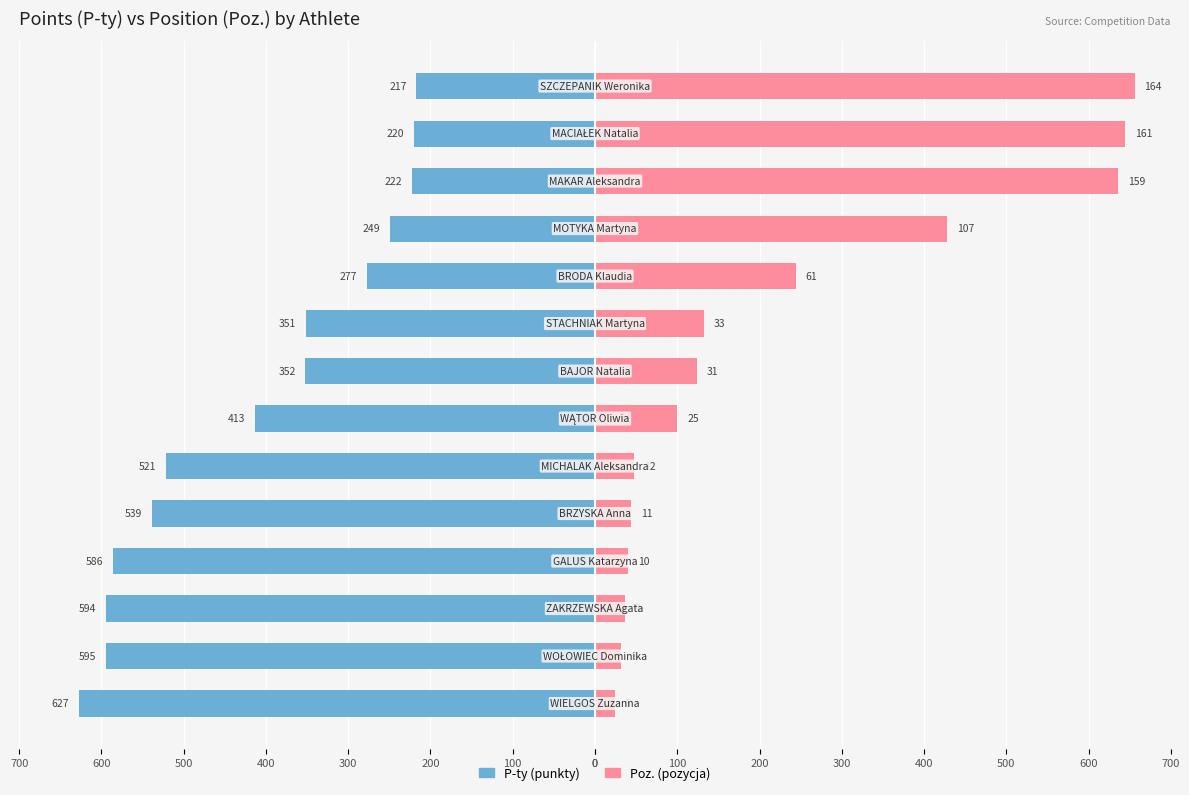

What is the average value of the P-ty (punkty) series?

-412